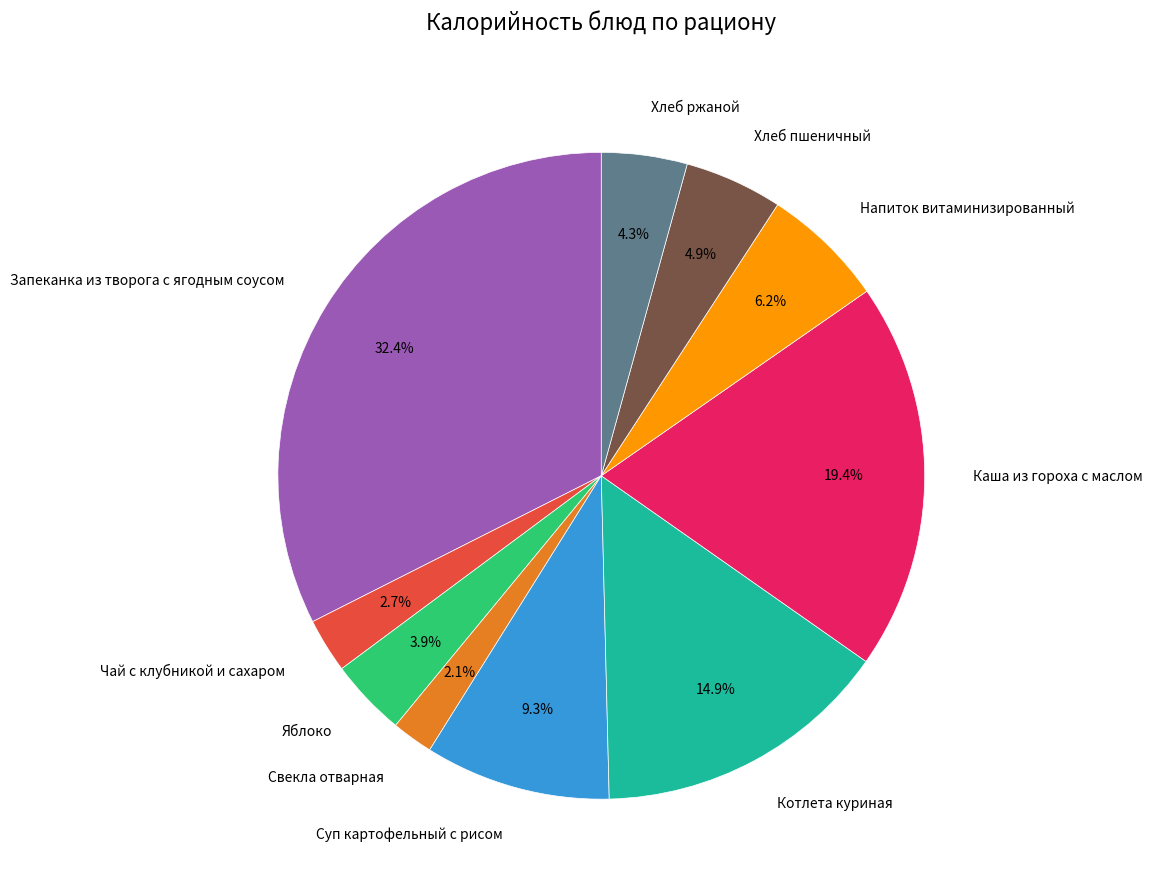

Between Свекла отварная and Котлета куриная, which is larger?

Котлета куриная